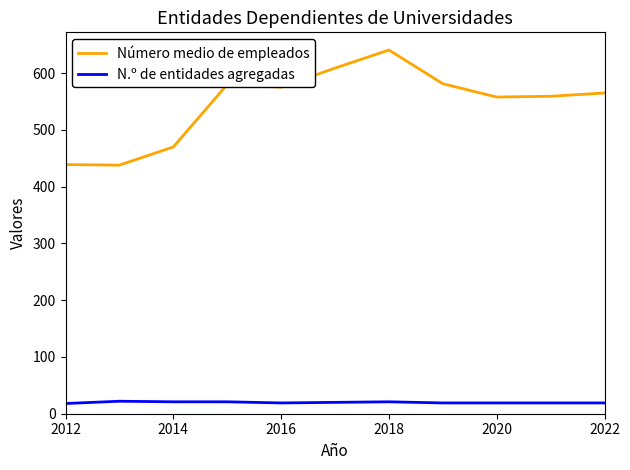

Which series has the widest spread of values?

Número medio de empleados